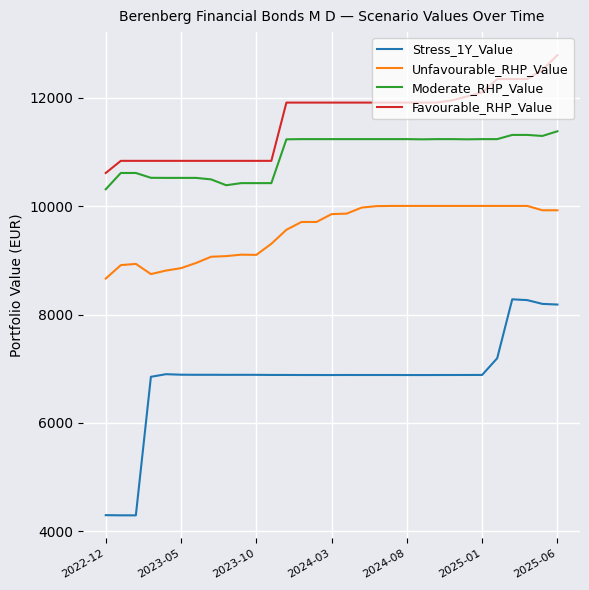

Rank the series by their maximum value, from highest to lowest.

Favourable_RHP_Value, Moderate_RHP_Value, Unfavourable_RHP_Value, Stress_1Y_Value